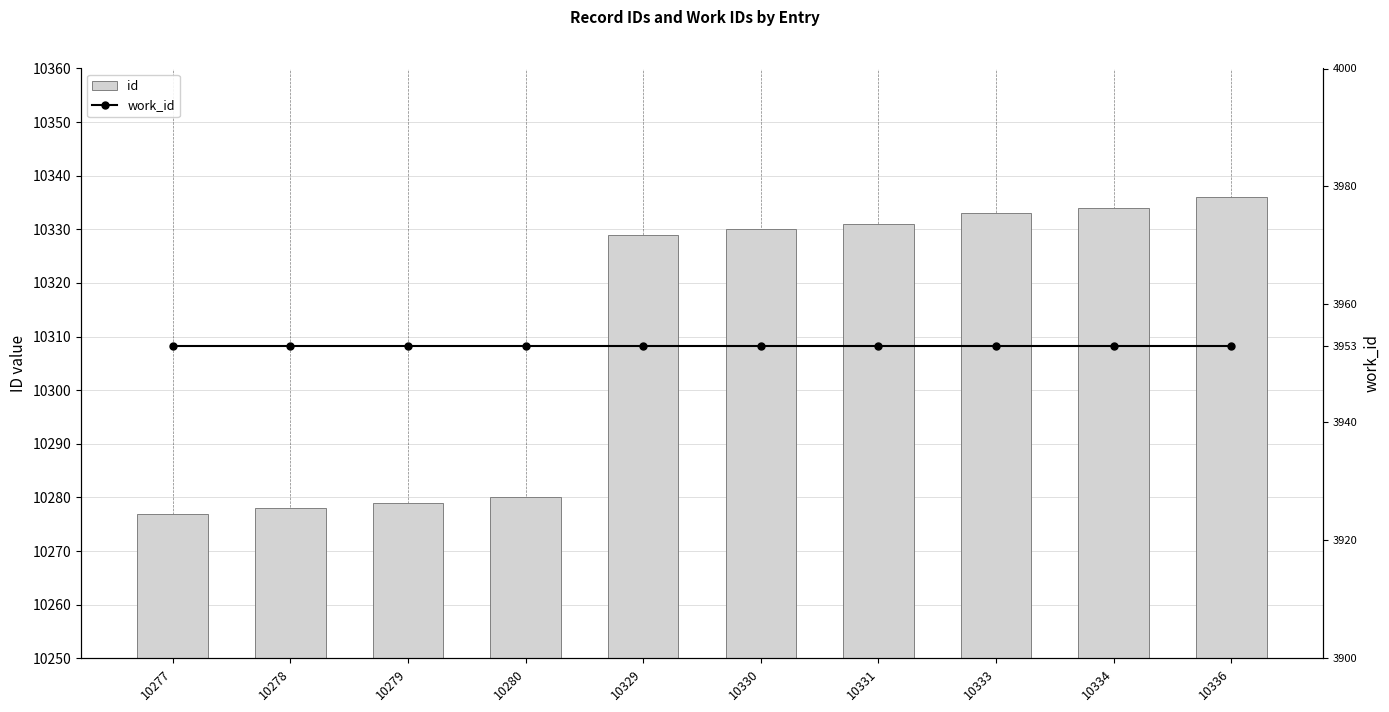

What is the sum of the work_id values at 10331 and 10329?

7906